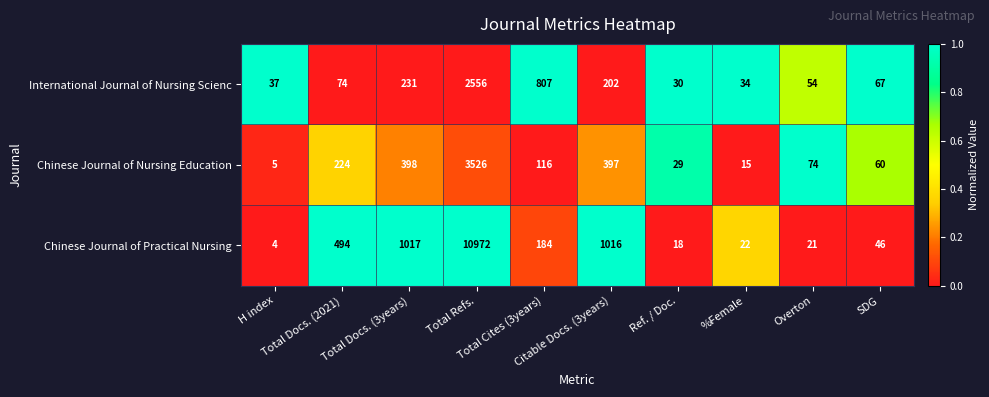

Which series has the widest spread of values?

Chinese Journal of Practical Nursing